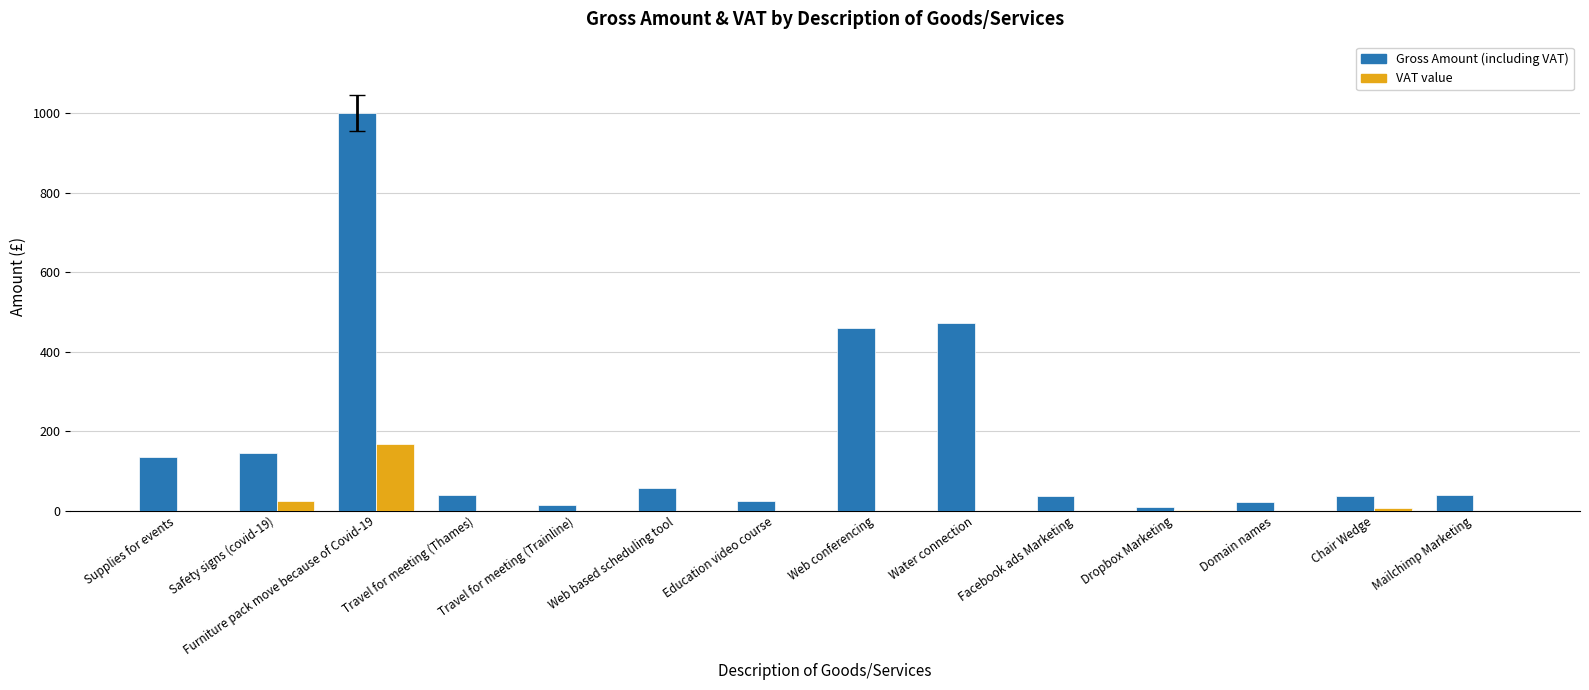

What is the maximum value shown in the chart?

1000.0